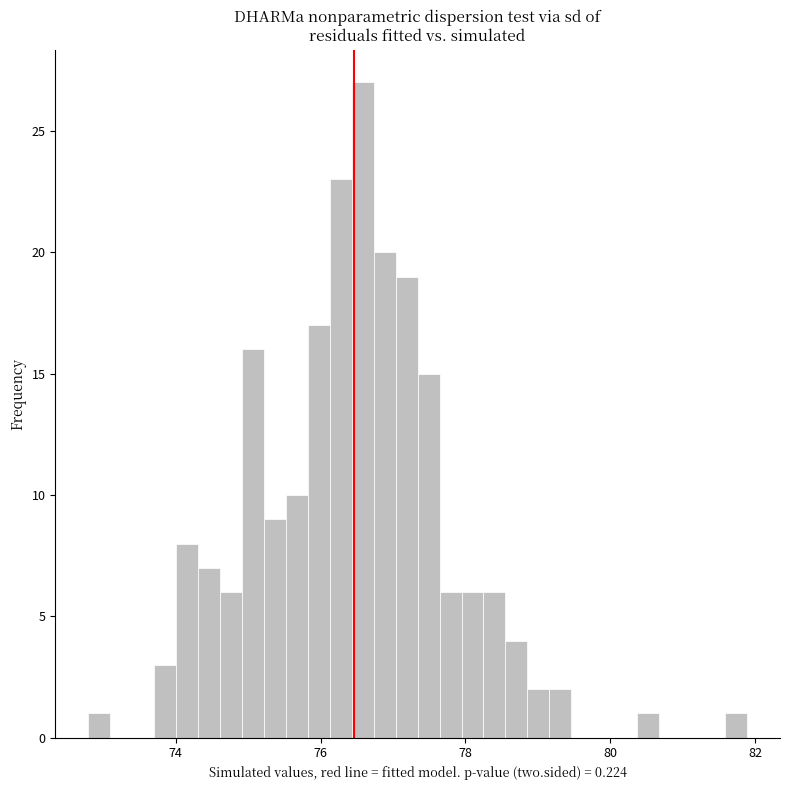

Around what value on the x-axis is the tallest bar? Give the approximate position of its centre, as read against the axis.

76.6